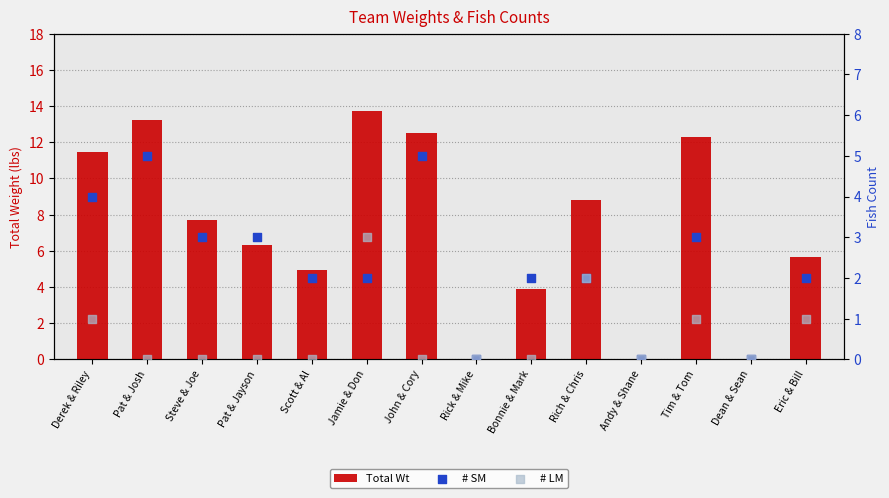

Is the value of Total Wt at Eric & Bill greater than the value of # LM at Pat & Josh?

Yes